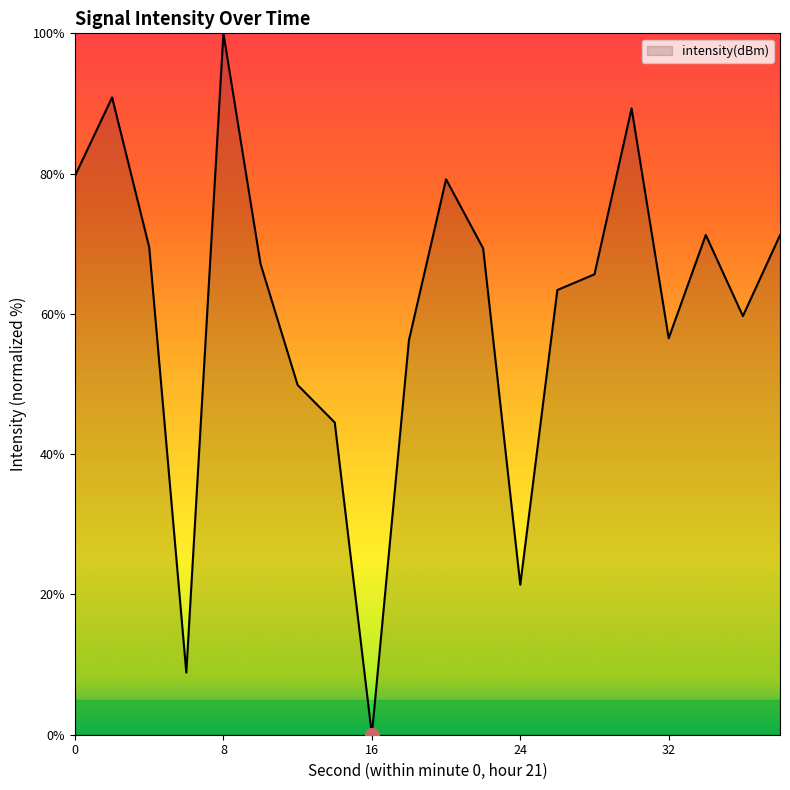

What is the greatest value displayed?

100.0